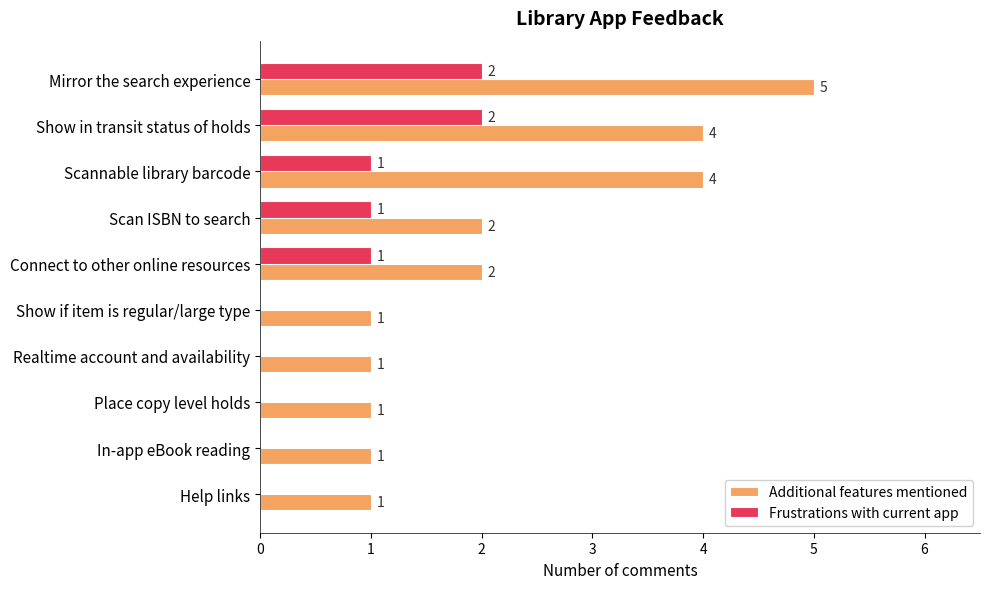

What is the highest value of the Frustrations with current app series?

2